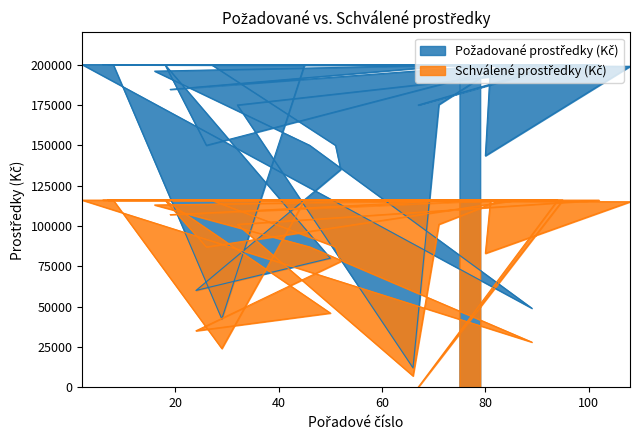

Reading left to right, what are all the values shown in this chart?

Požadované prostředky (Kč): 200000	184675	200000	175240	12000	175000	200000	200000	42346	200000	200000	143520	199000	200000	200000	175000	200000	200000	200000	49000	150000	196000	200000	200000	200000	200000	200000	150000	200000	80000	60000	135000	150000	200000	200000
Schválené prostředky (Kč): 116000	107000	116000	101000	7000	101000	116000	116000	24000	116000	116000	83000	115000	116000	116000	0	116000	116000	116000	28000	87000	113000	116000	116000	116000	116000	116000	87000	116000	46000	35000	78000	87000	116000	116000